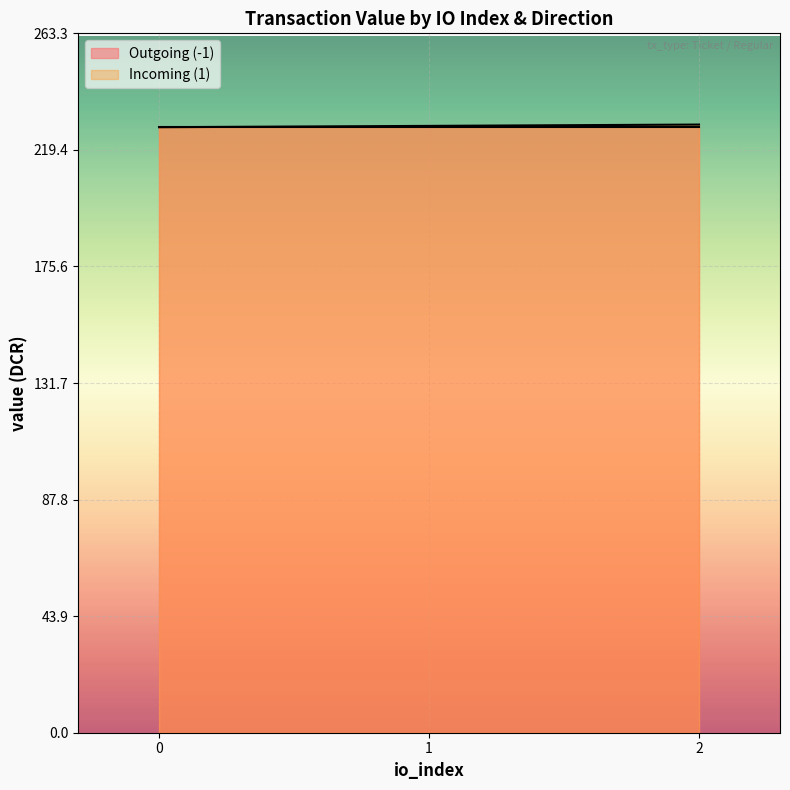

What is the total value across all series at 2?

457.0